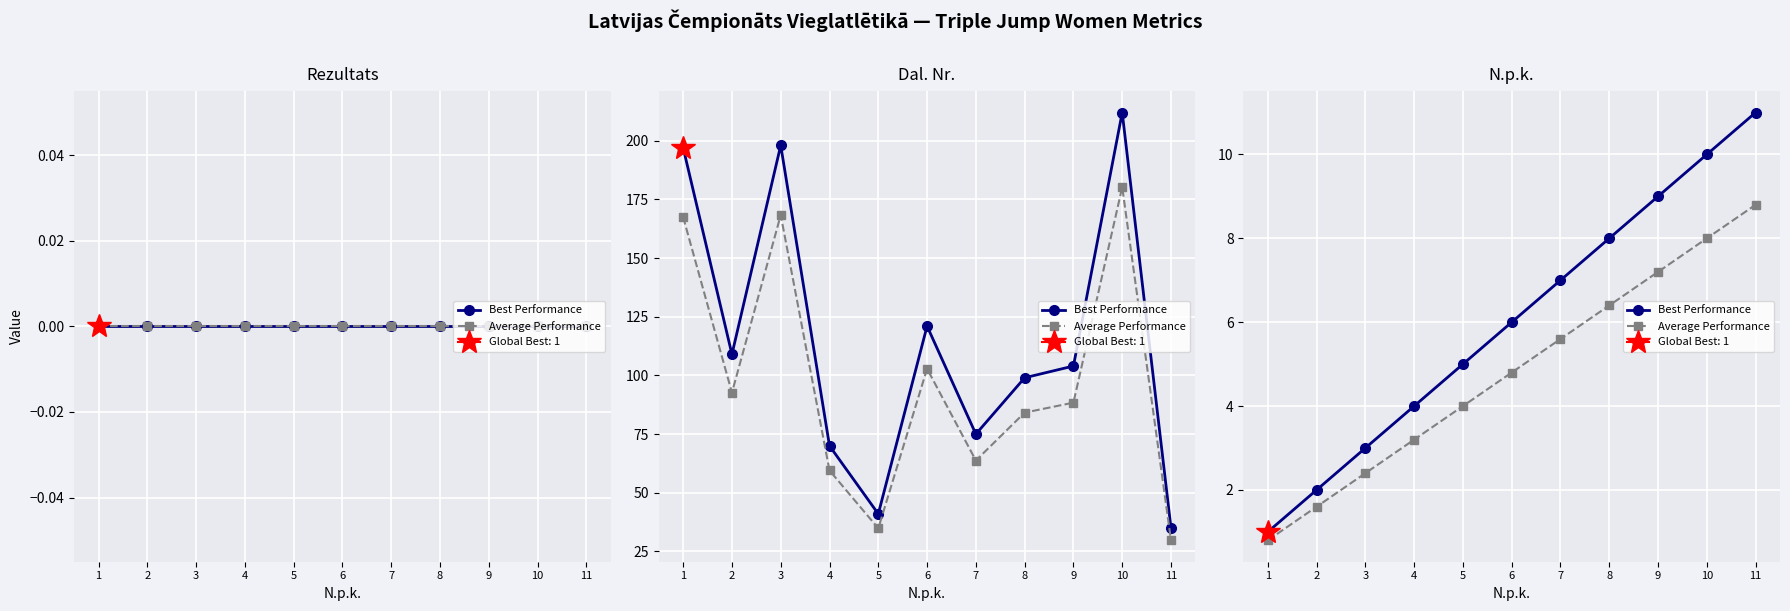

Which category has the lowest value across all series?

1